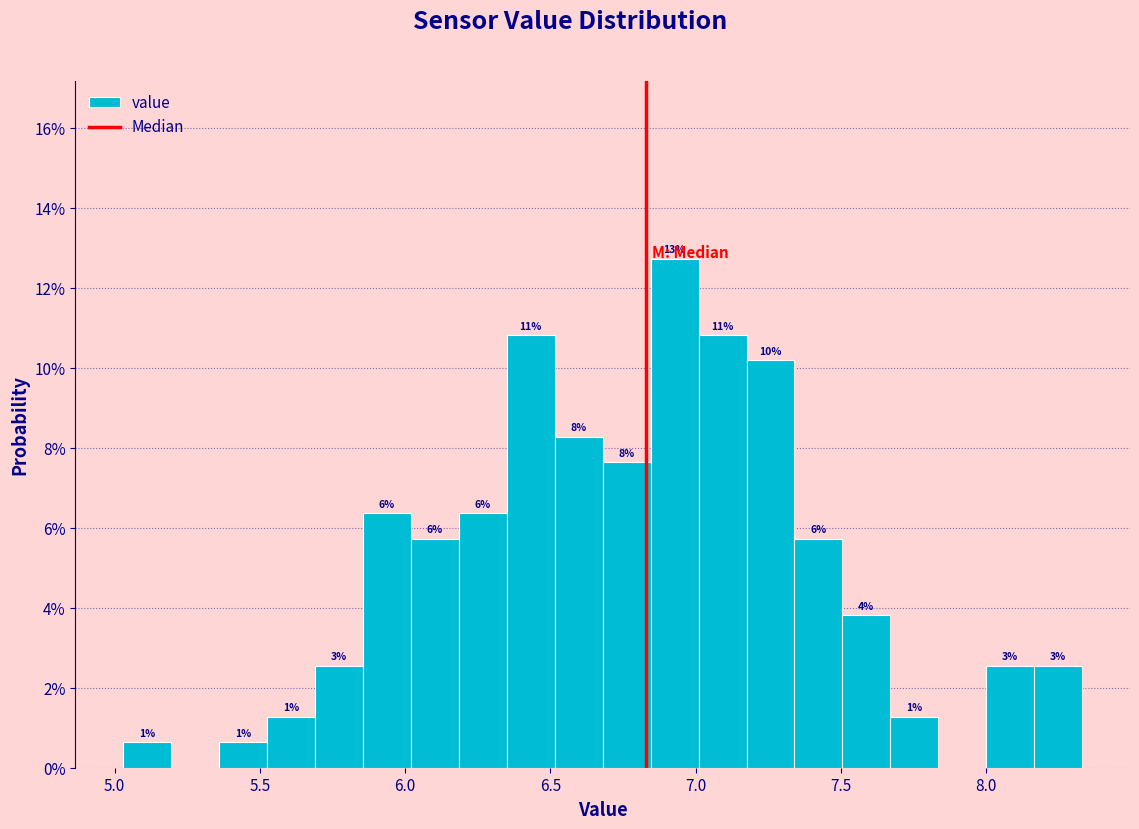

Around what value on the x-axis is the tallest bar? Give the approximate position of its centre, as read against the axis.

6.95